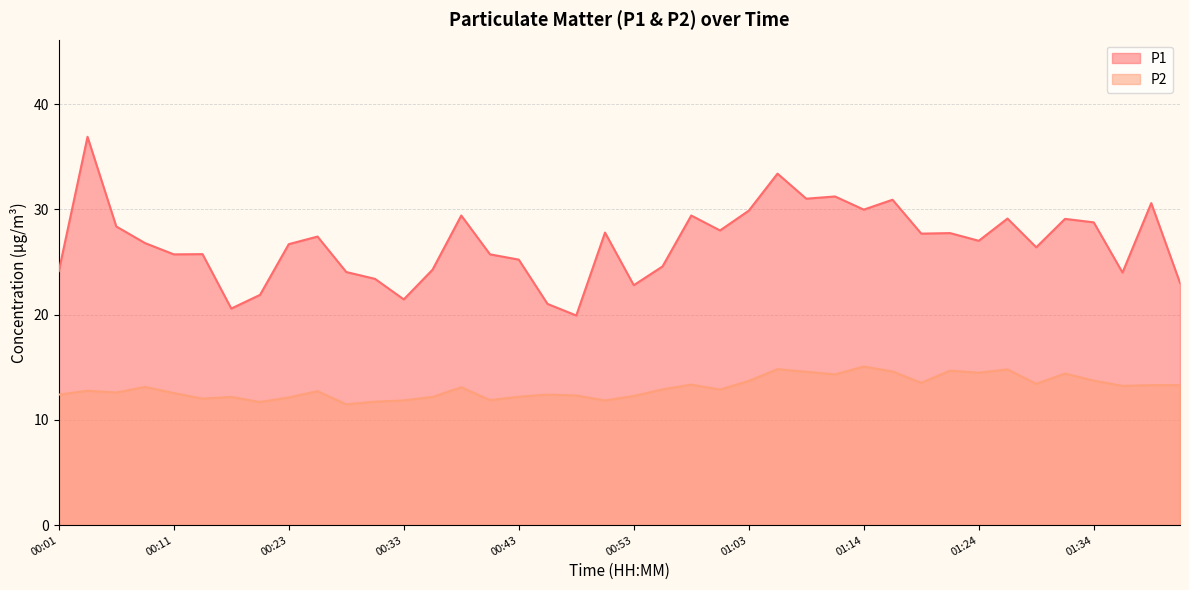

At how many categories does at least one series exceed 12?

40